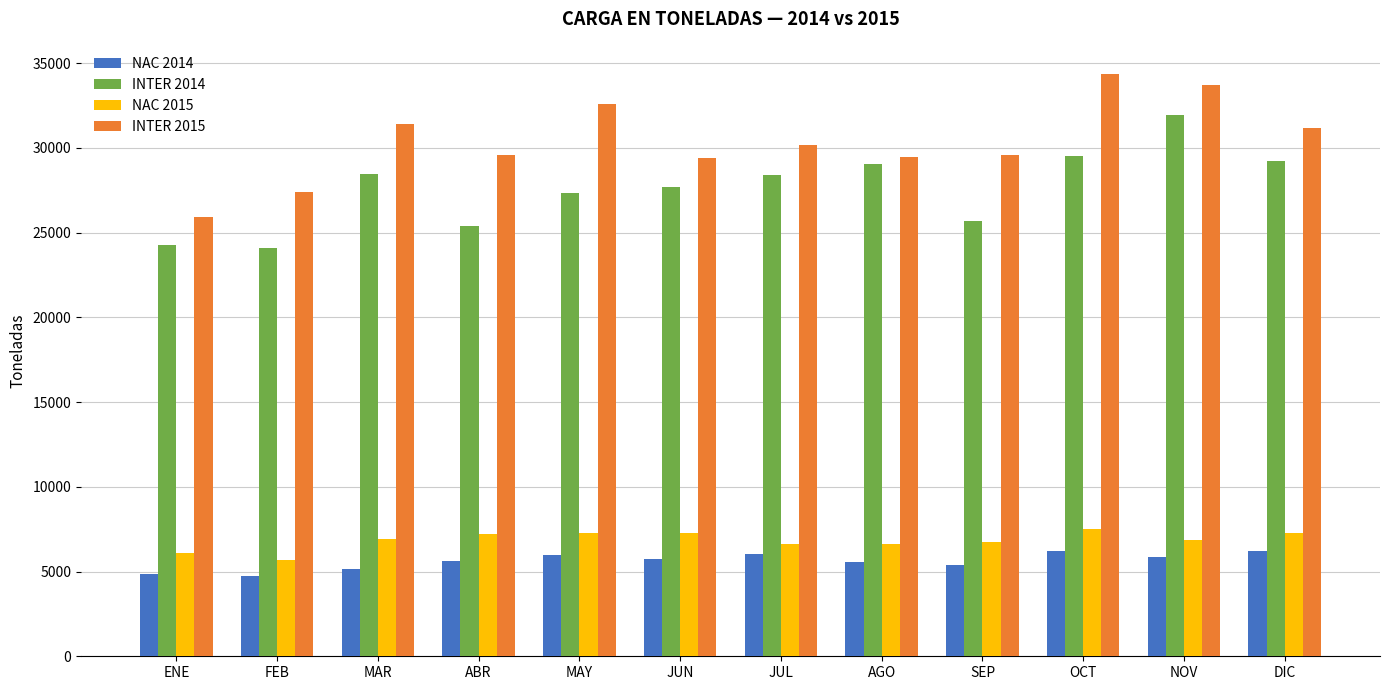

What is the difference between the highest and lowest values at MAR?

26286.3